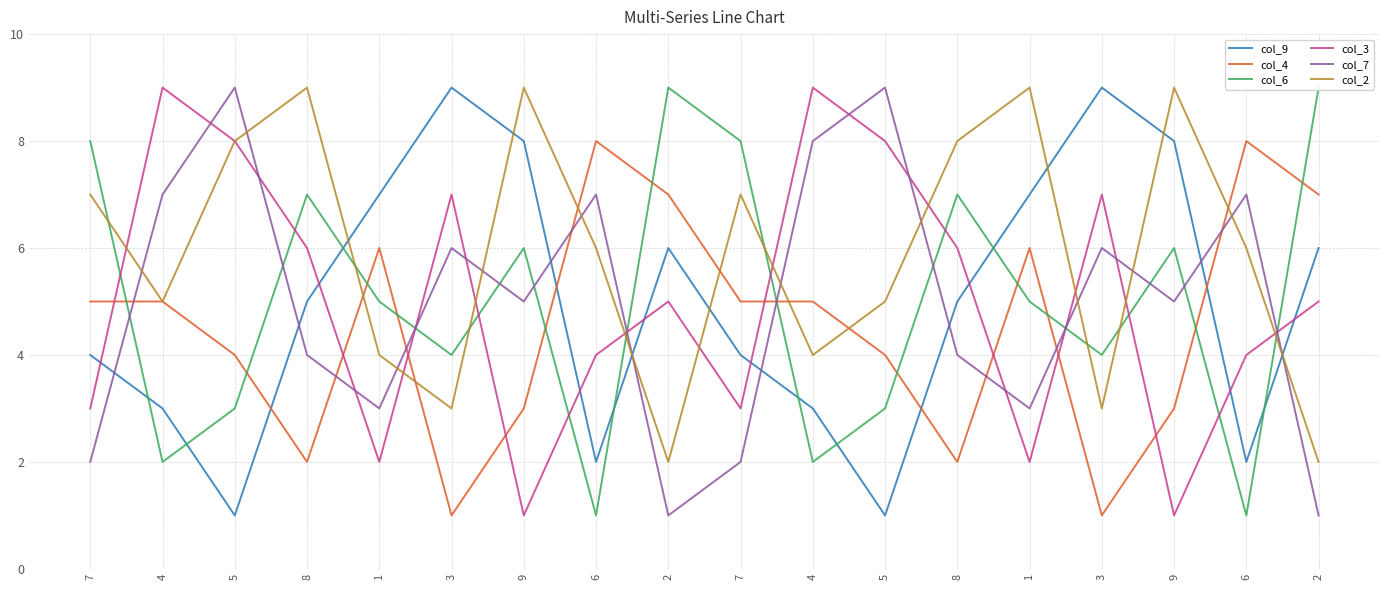

Is this an area chart (filled region under the line)?

No